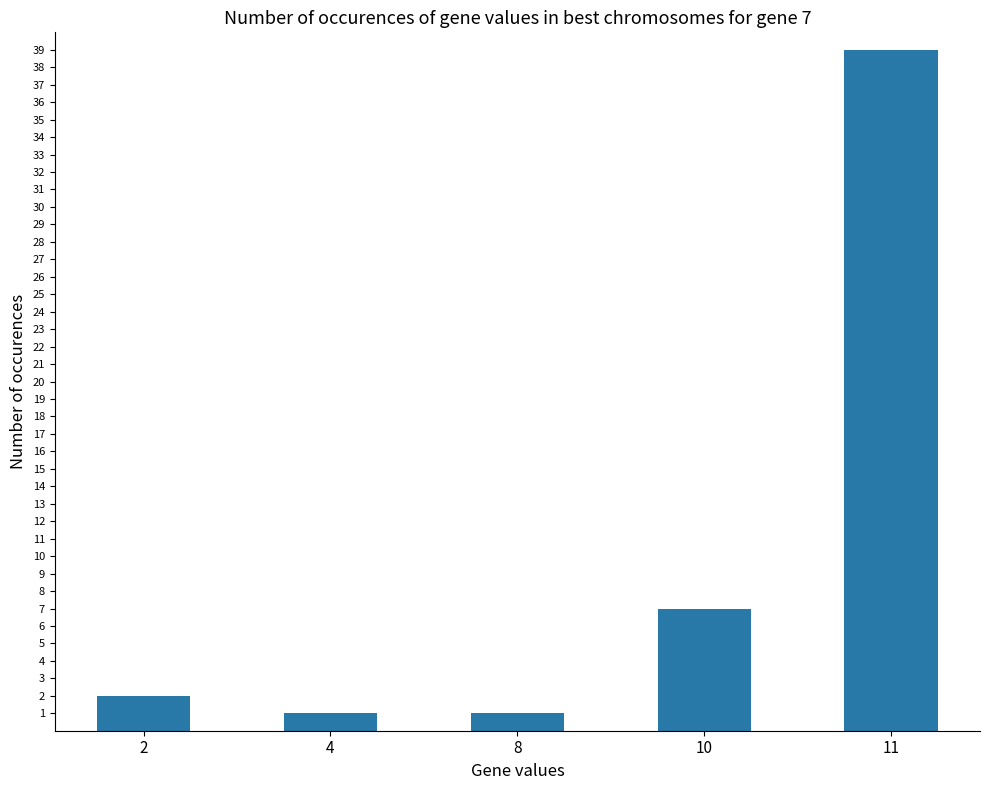

Which category has the highest value across all series?

11